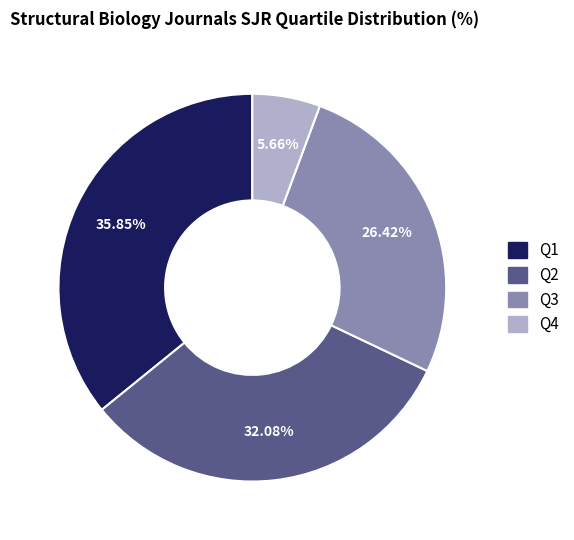

What portion of the pie excludes Q1?

64.2%